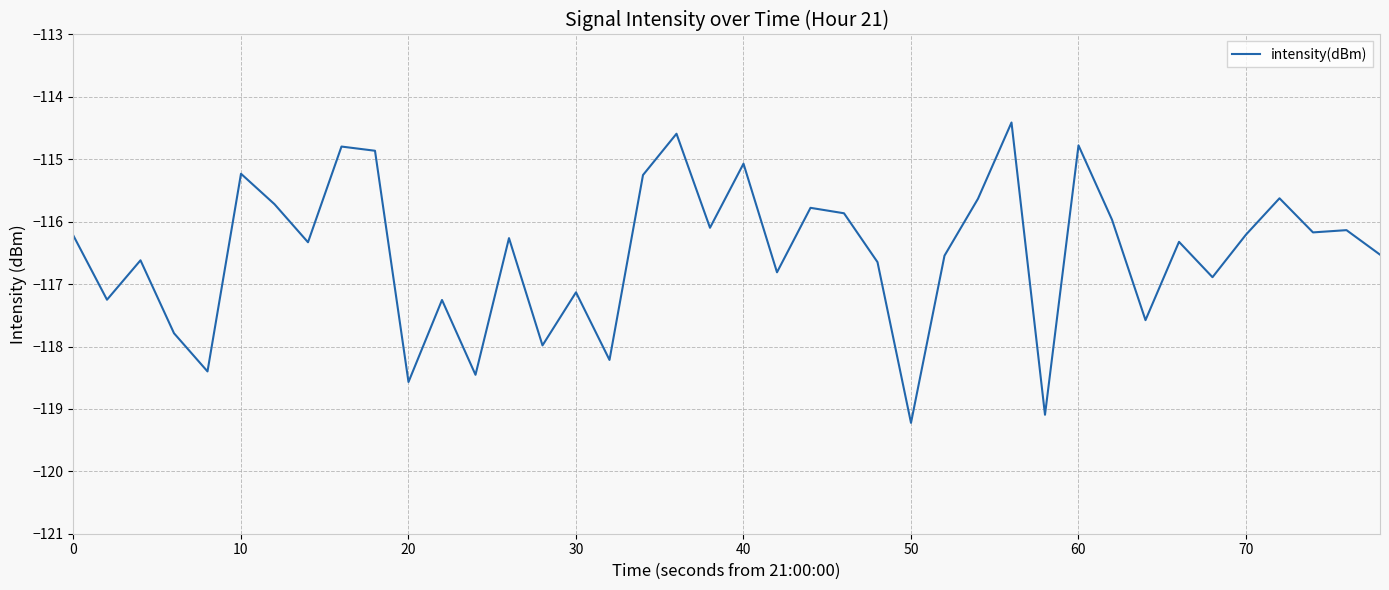

What is the smallest value displayed?

-119.2